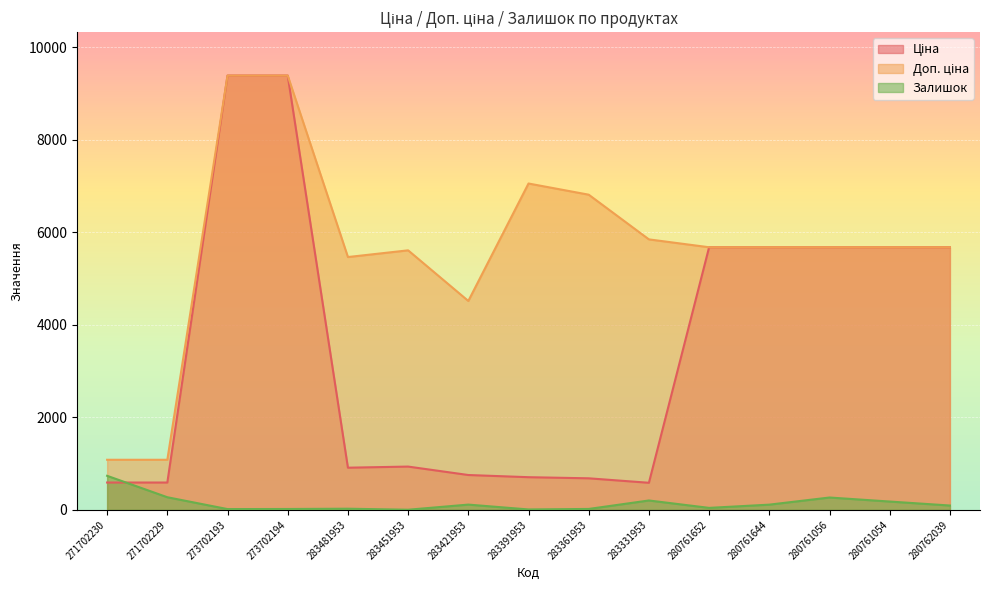

At 280761056, list the series in order from smallest to largest.

Залишок, Ціна, Доп. ціна